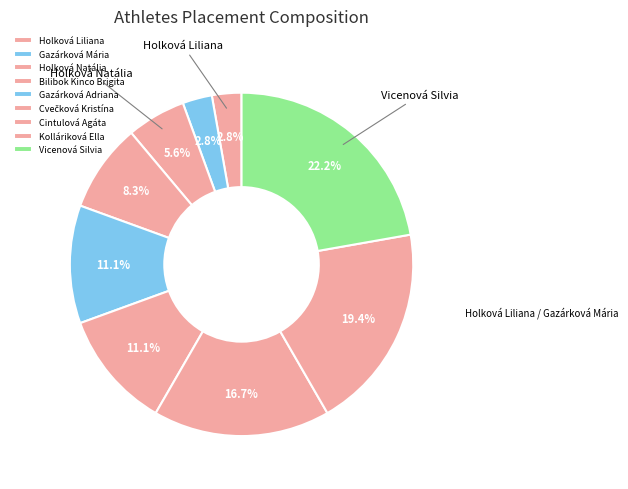

Does Gazárková Adriana represent more than half of the total?

No